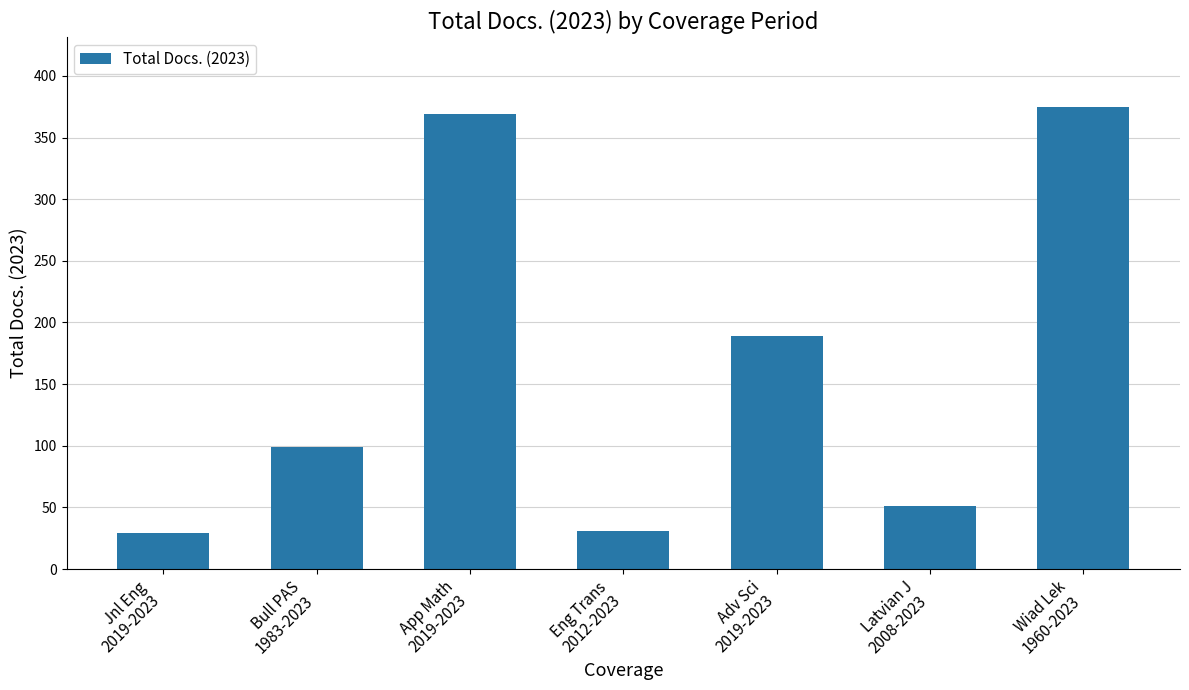

What is the maximum value shown in the chart?

375